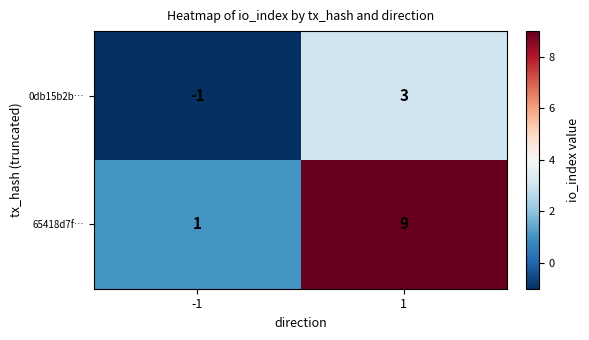

How many values in the 65418d7f… series are below 9?

1